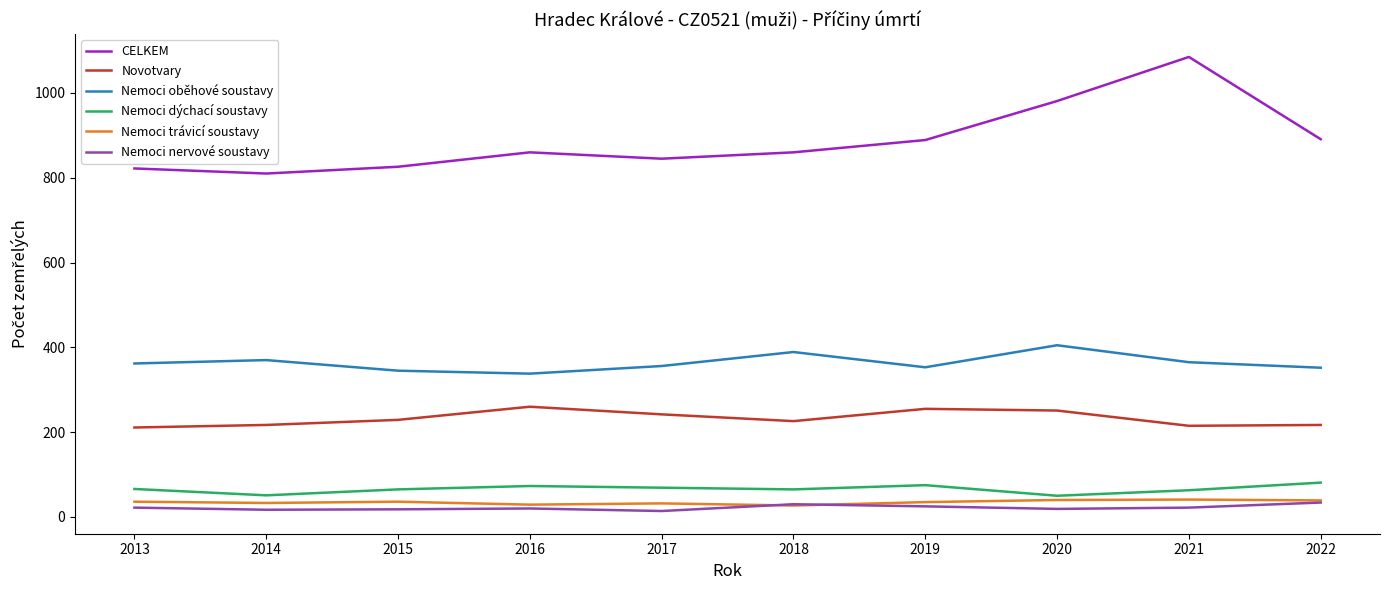

The value of Nemoci oběhové soustavy at 2021 is 171. True or false?

False